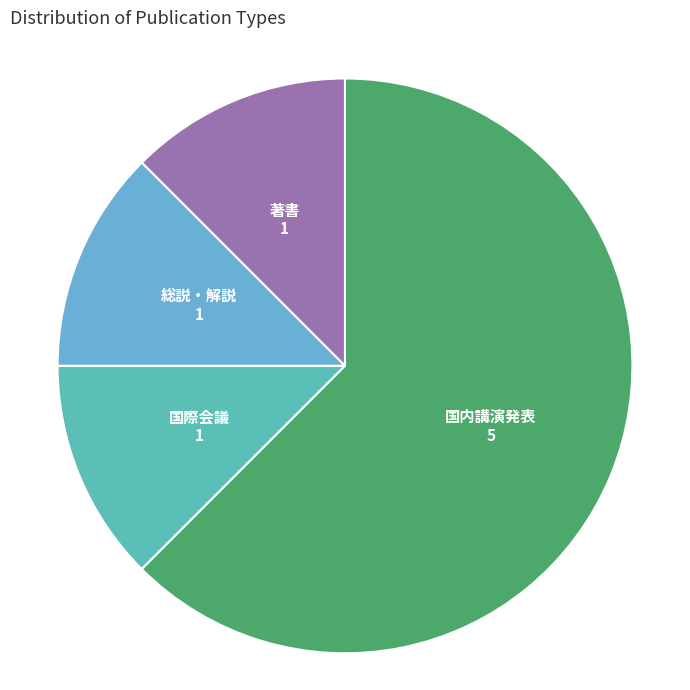

Do 著書 and 国際会議 together represent more than half of the pie?

No